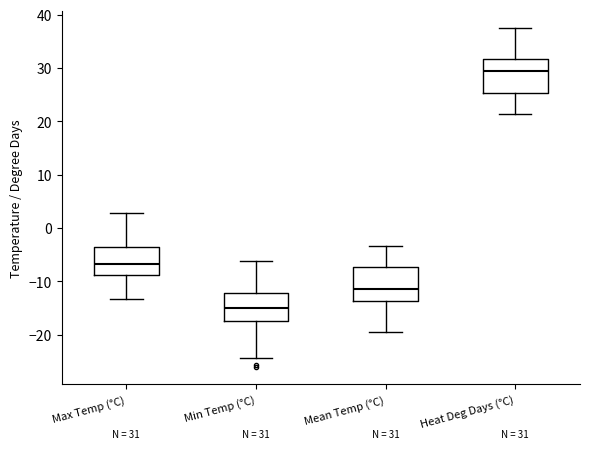

Which box's median line is the lowest?

Min Temp (°C)